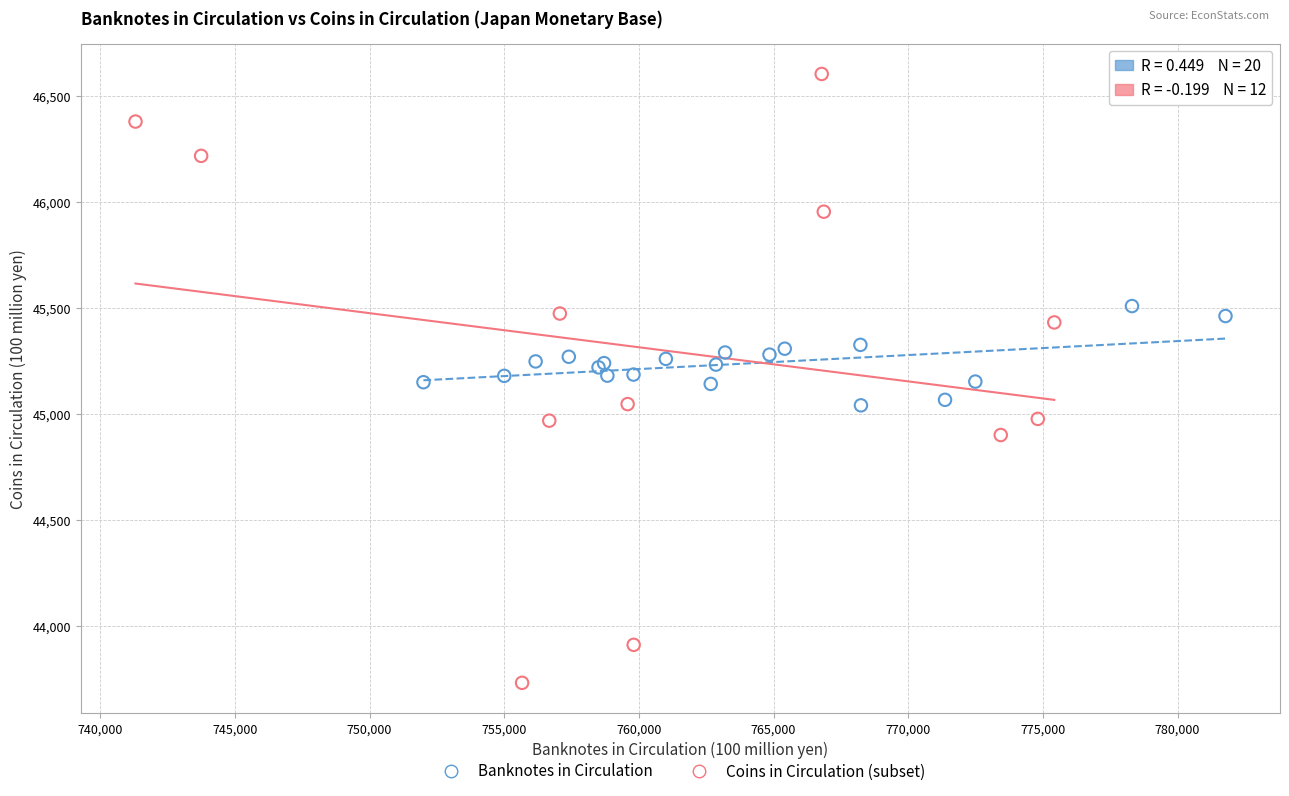

Which series has the largest Y range (max minus min)?

Coins in Circulation (subset)